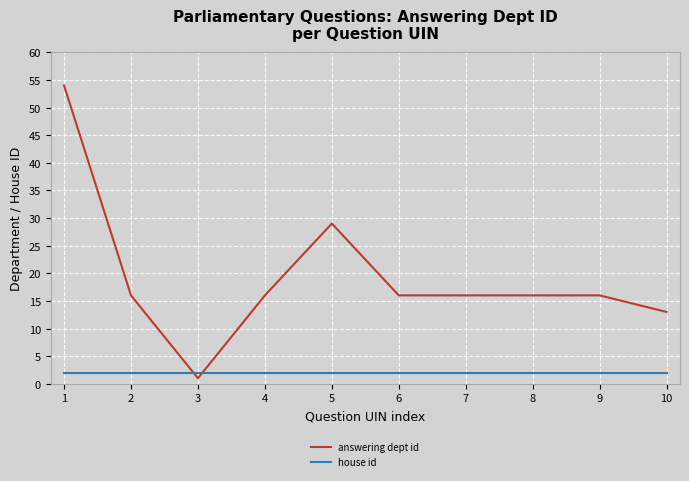

What is the spread (max minus min) of values at 7?

14